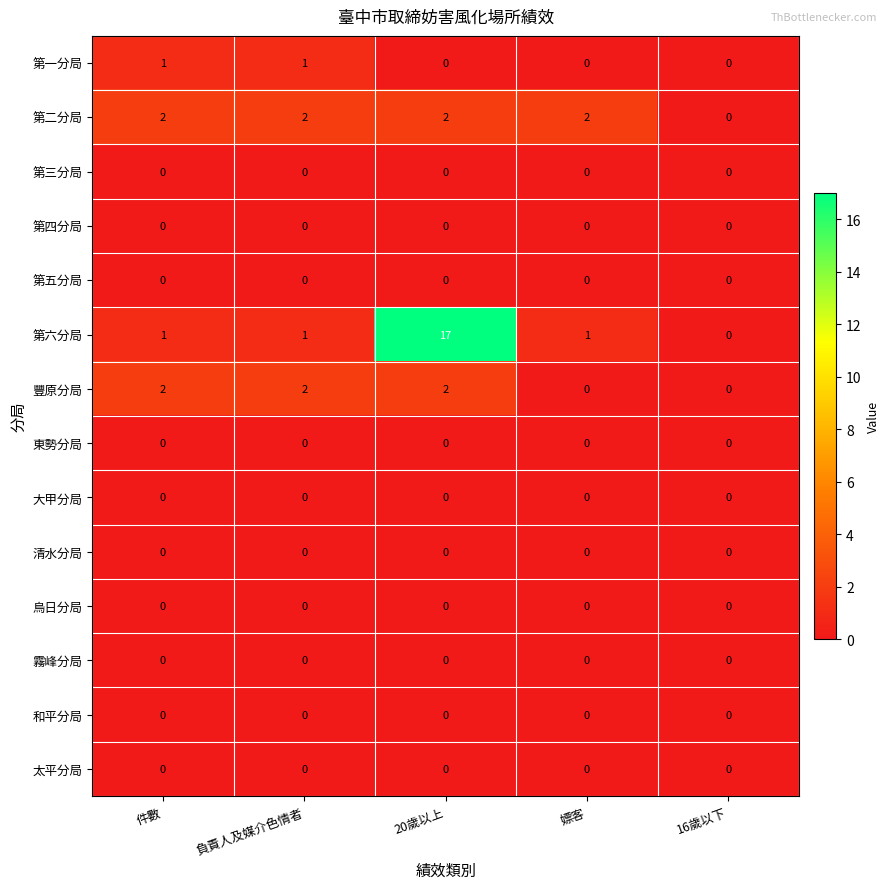

The 第六分局 series shows 26 at 20歲以上. True or false?

False